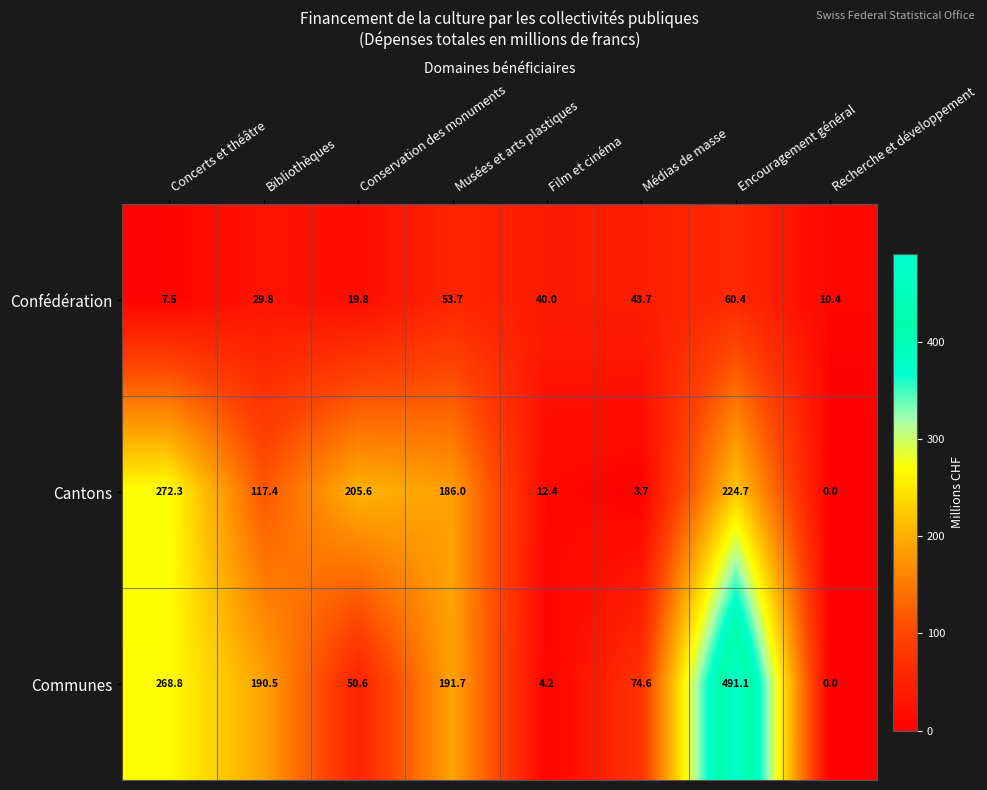

At how many categories does at least one series exceed 100?

5